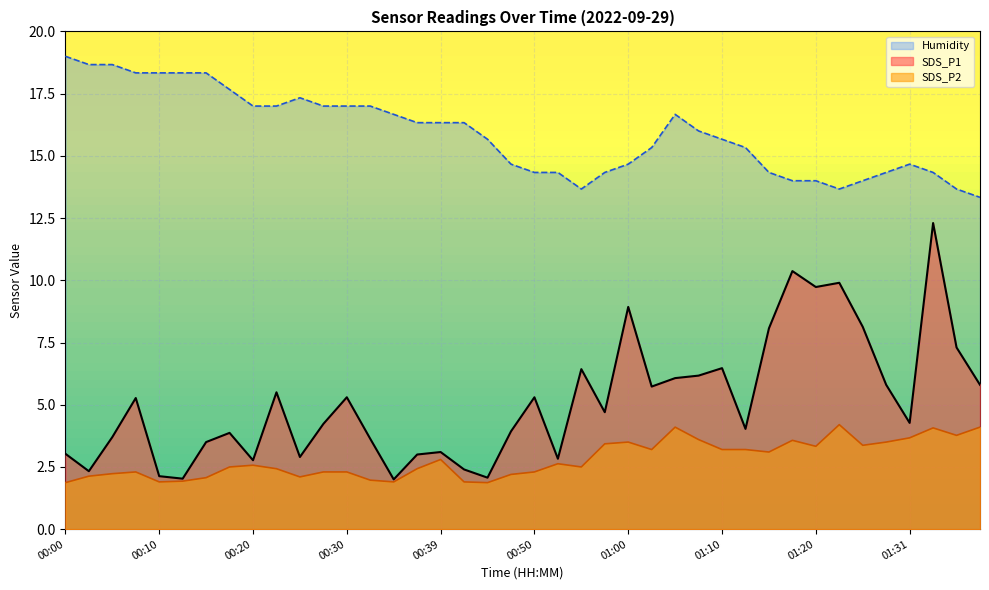

Is it true that SDS_P2 equals 2.1 at 00:15?

True